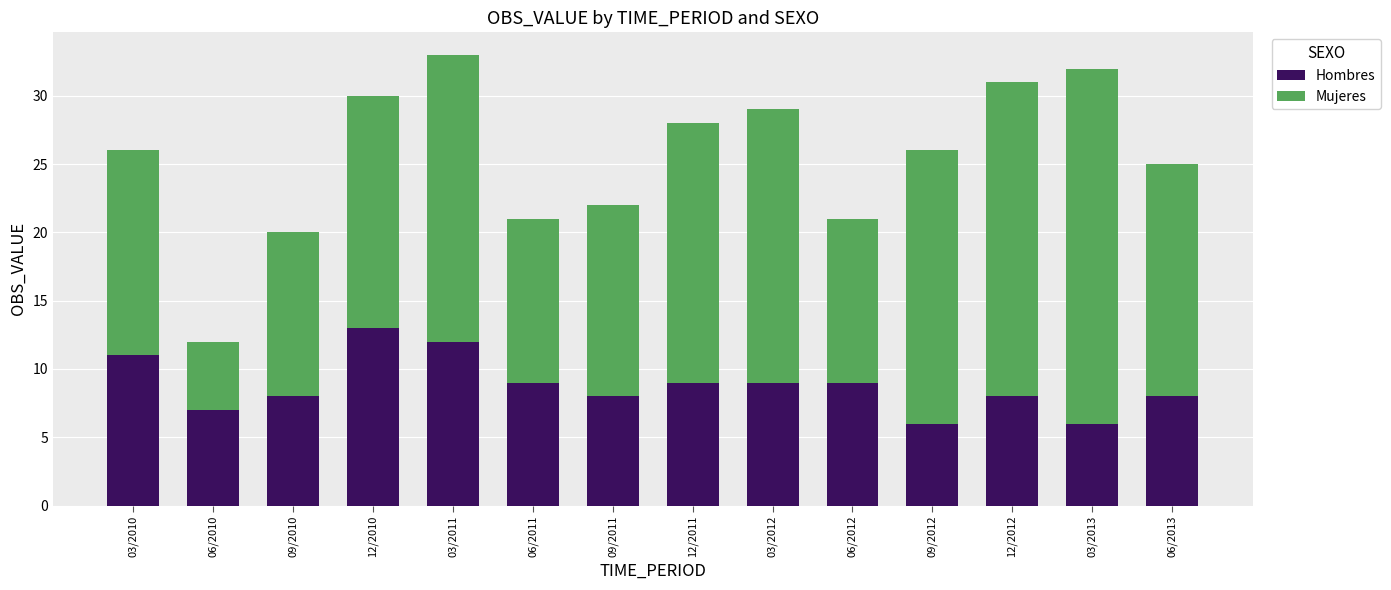

What is the sum of all Hombres values?

123